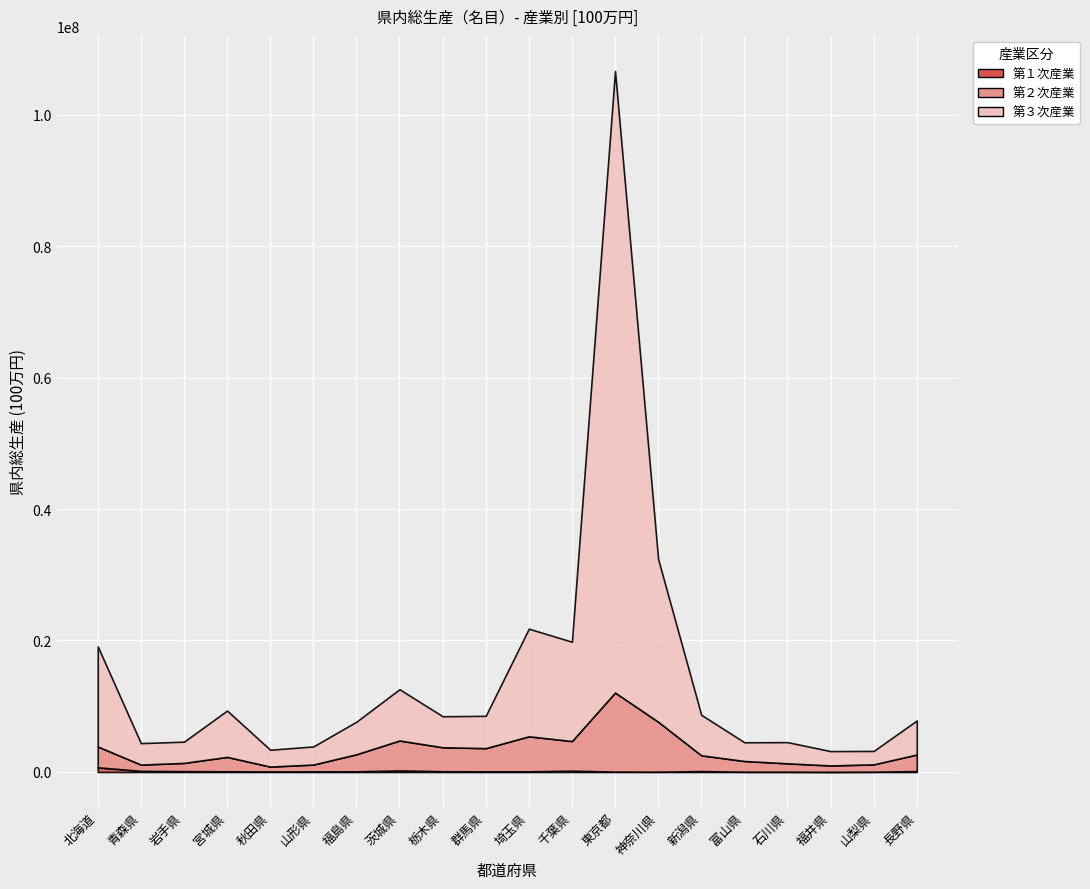

List the series in order of their overall mean, highest first.

第３次産業, 第２次産業, 第１次産業